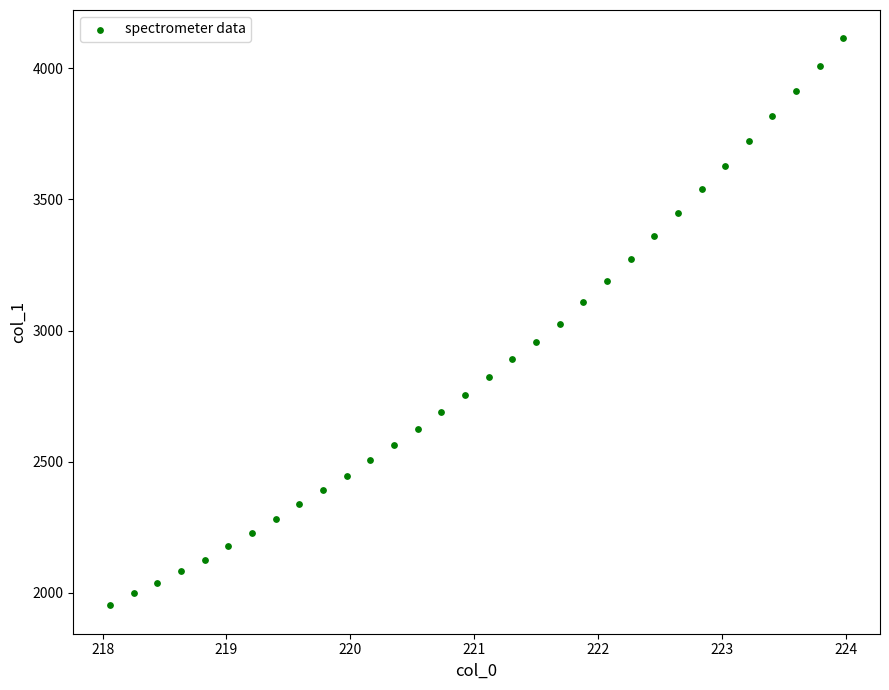

What is the range of X values (max minus min)?

5.9